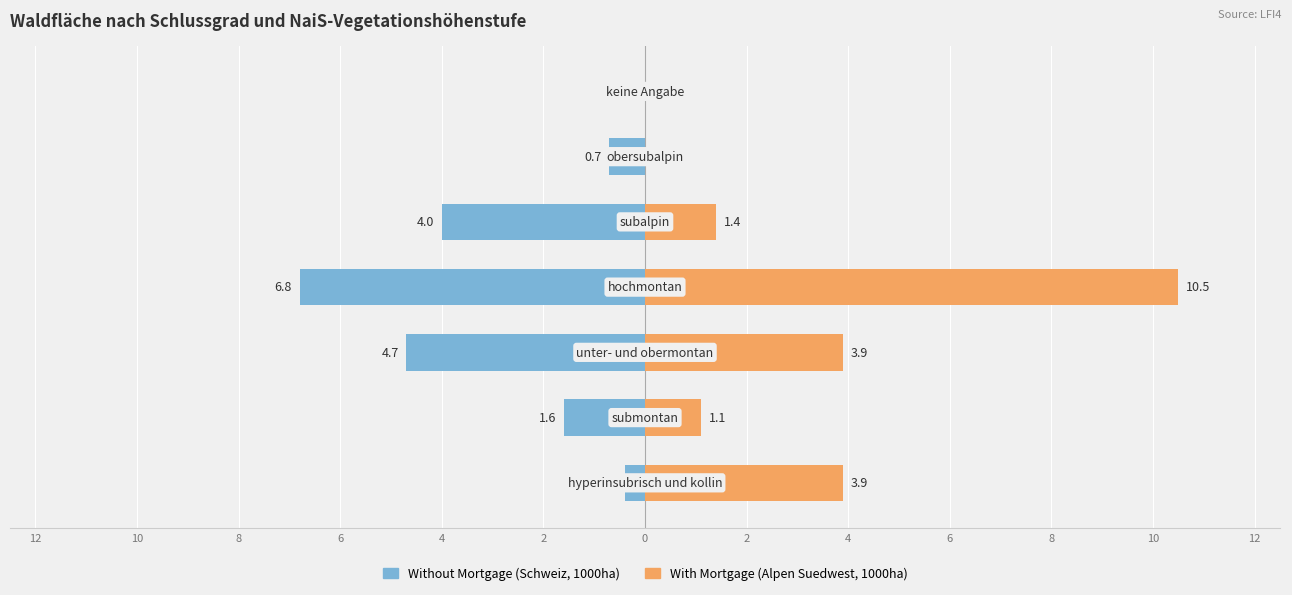

How many values in the With Mortgage (Alpen Suedwest, 1000ha) series exceed 1?

5